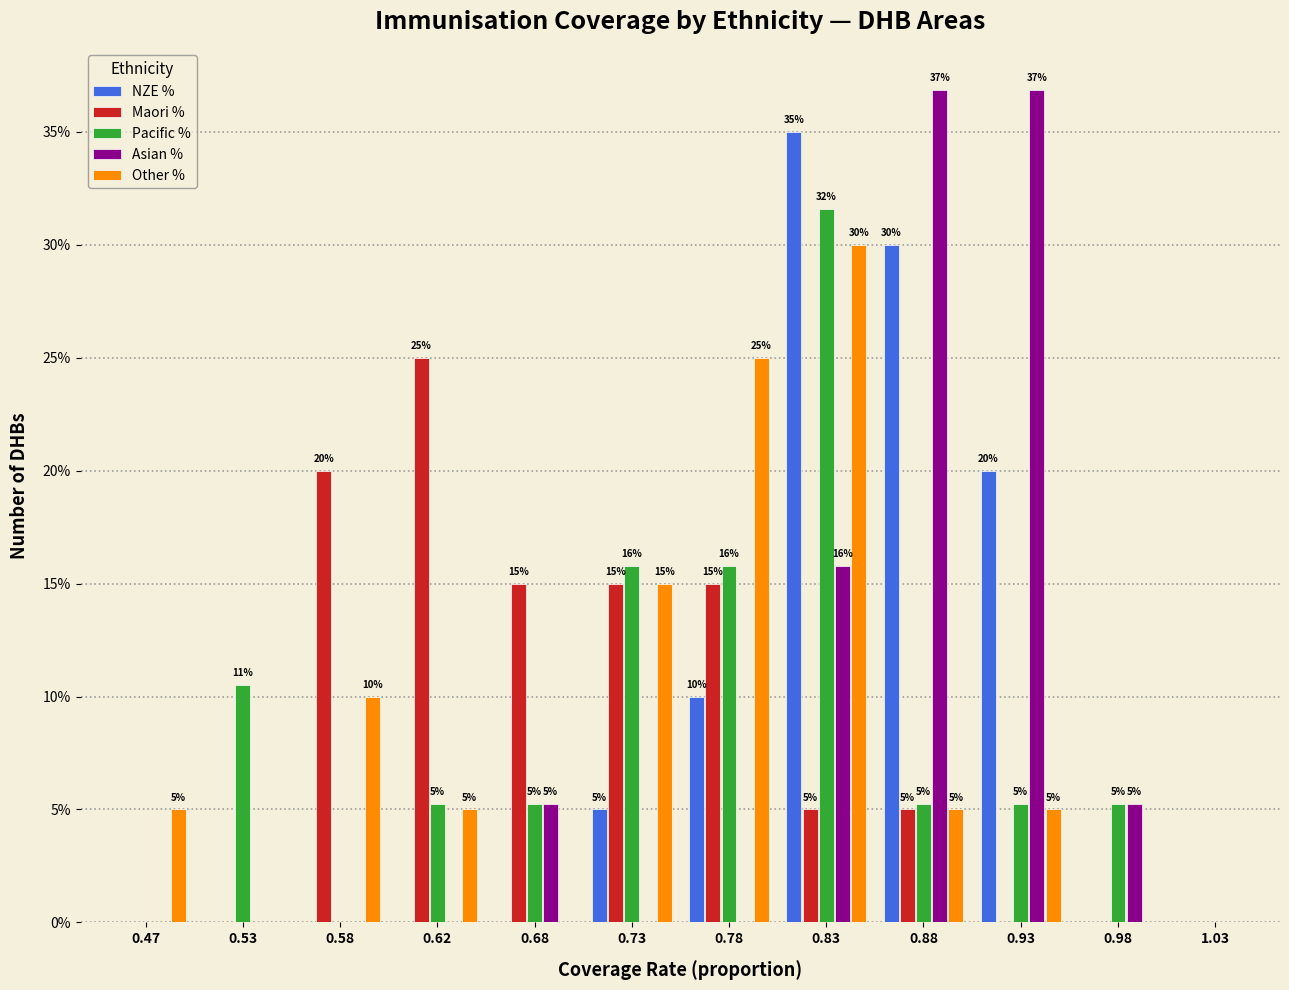

In the Pacific % series, which range on the x-axis has the tallest bar?

0.80 to 0.85